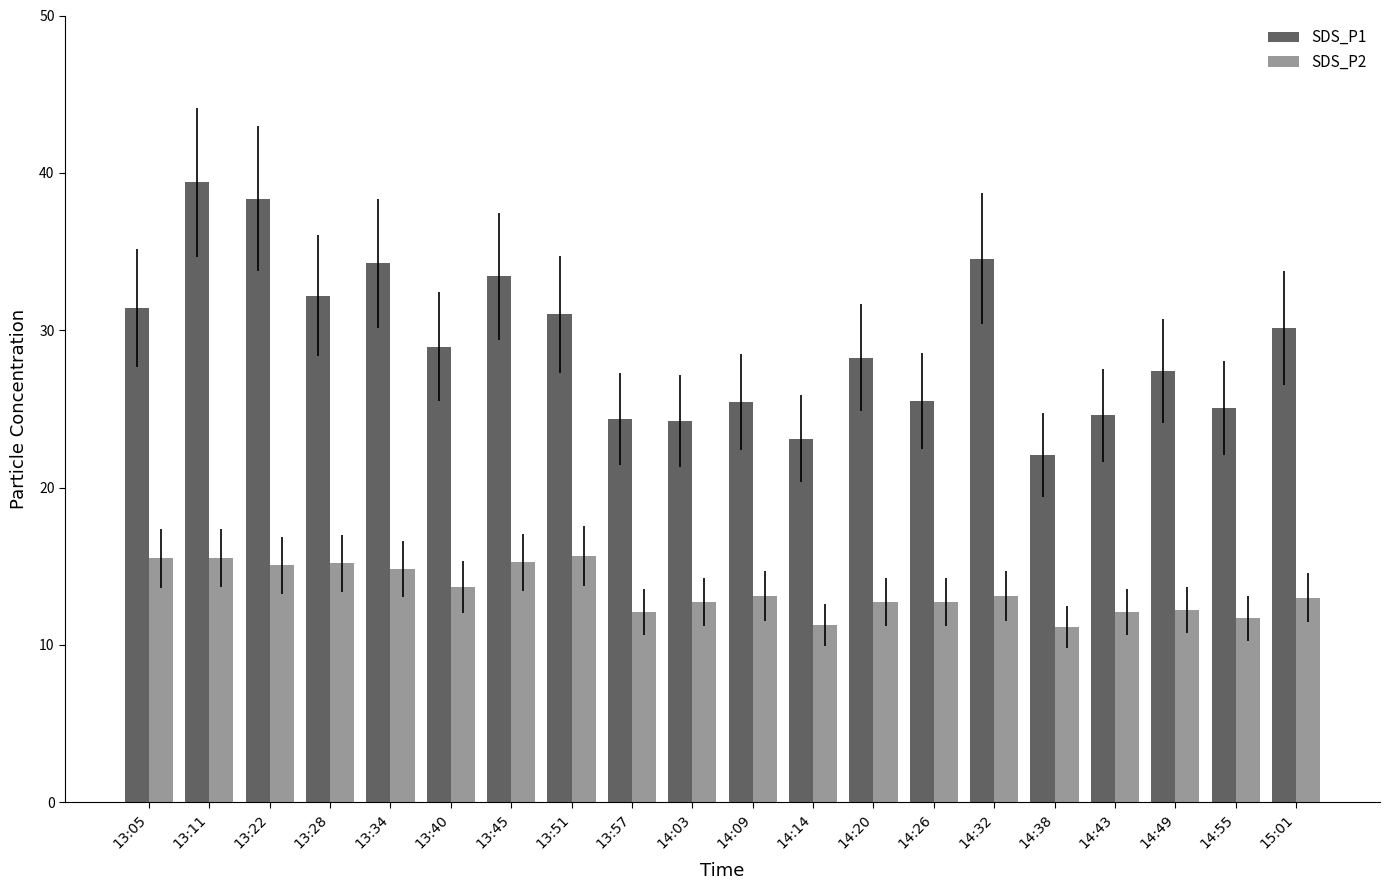

At which label does SDS_P1 first exceed 28?

13:05